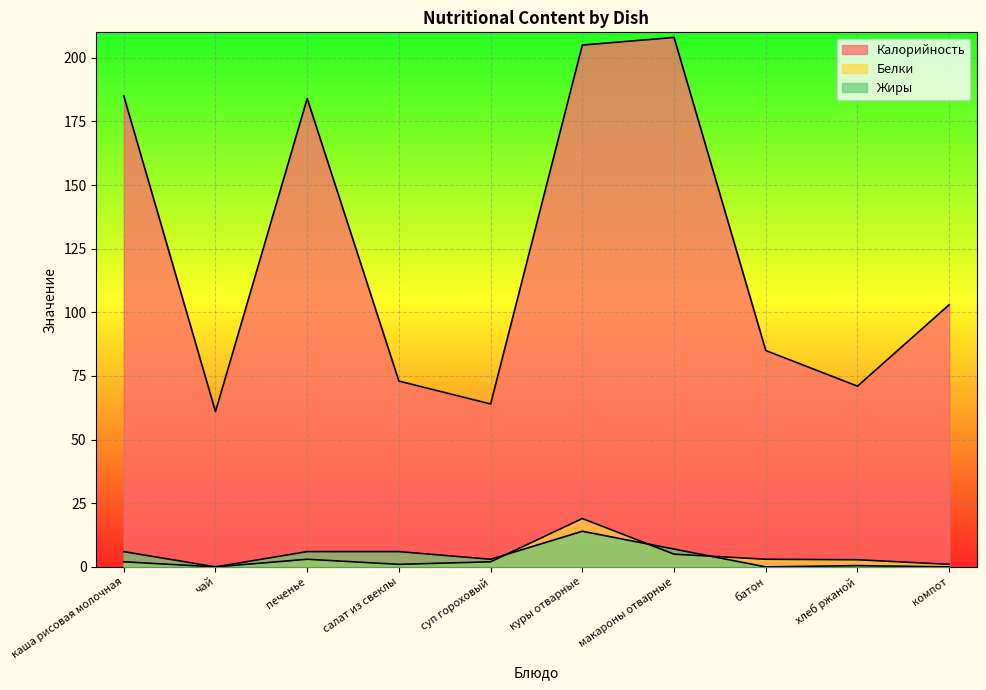

At which category is the sum across all series the highest?

куры отварные